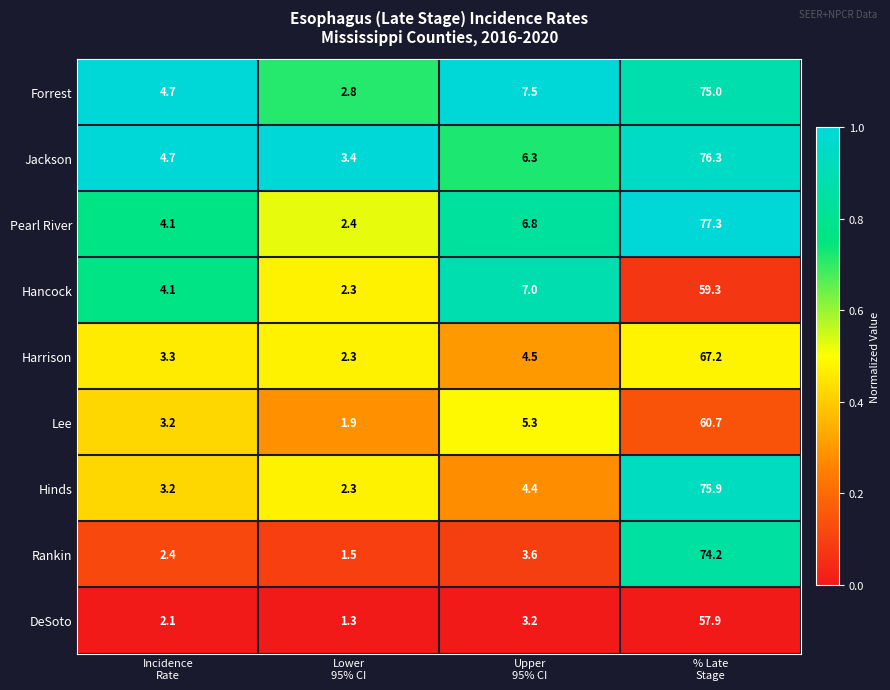

Which series has the largest range (max minus min)?

Pearl River